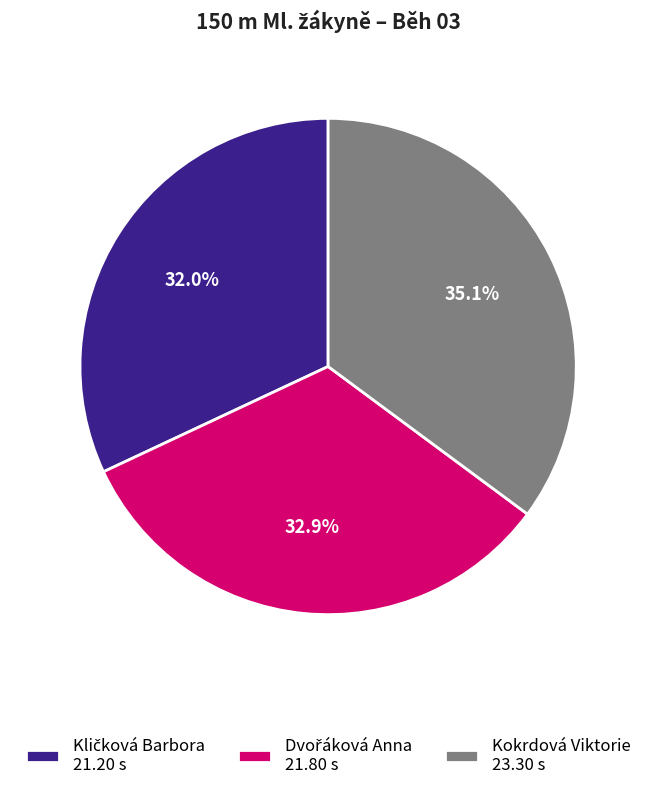

To the nearest percent, what is the average slice percentage?

33%